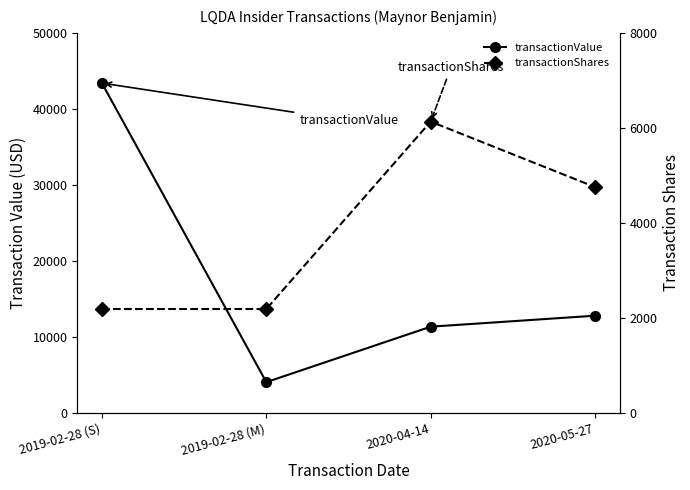

Which series has the largest range (max minus min)?

transactionValue